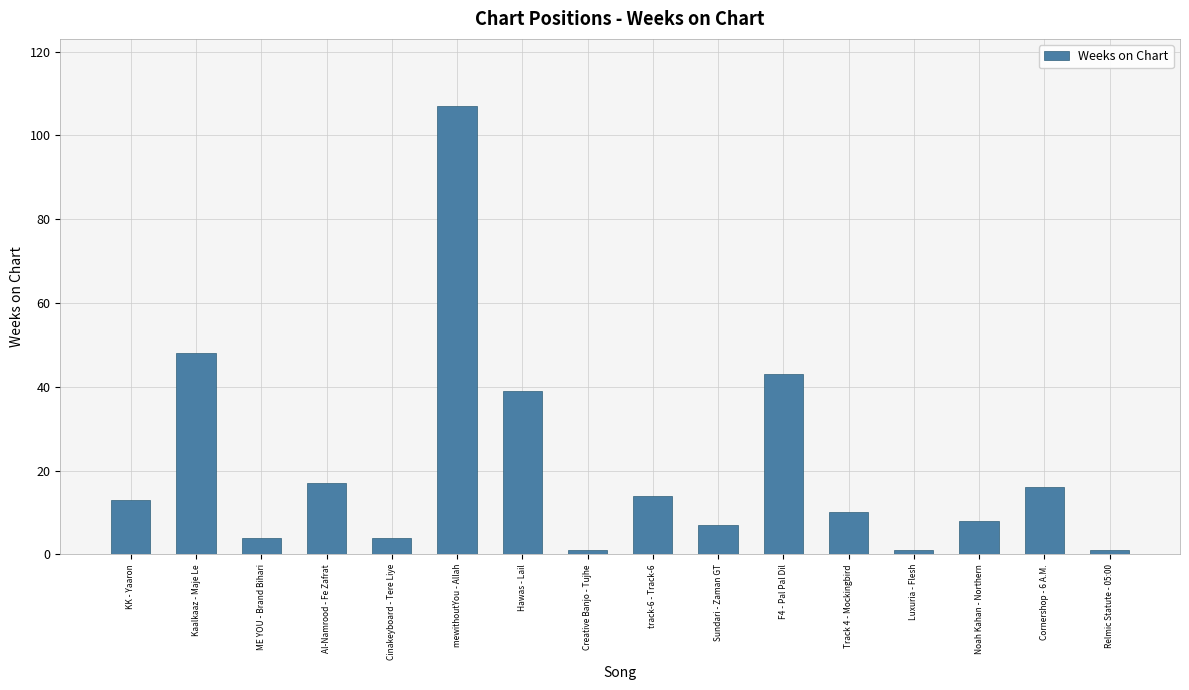

What is the label of the 7th bar from the right?

Sundari - Zaman GT